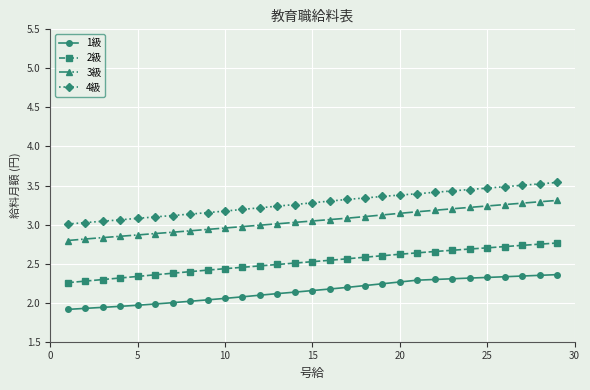

What is the sum of all 3級 values?

88.5